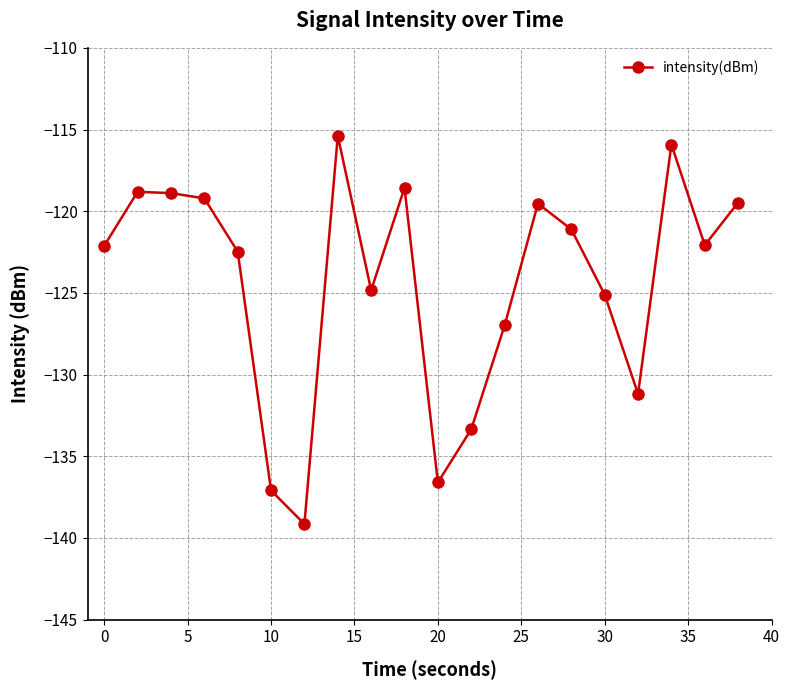

What is the difference between the maximum and second lowest values?

21.7